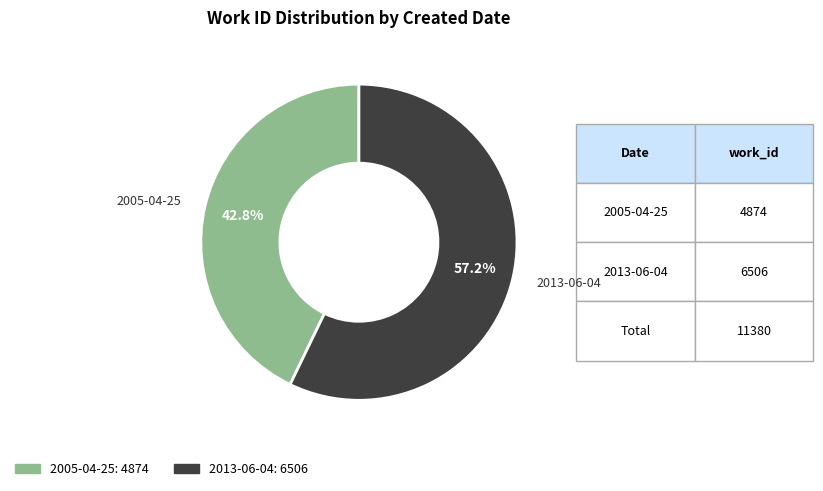

Between 2013-06-04 and 2005-04-25, which is larger?

2013-06-04